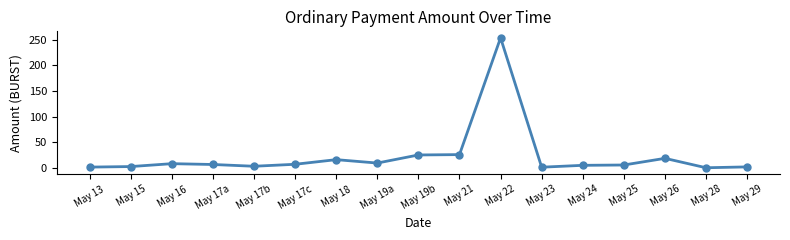

How many categories are shown in the chart?

17